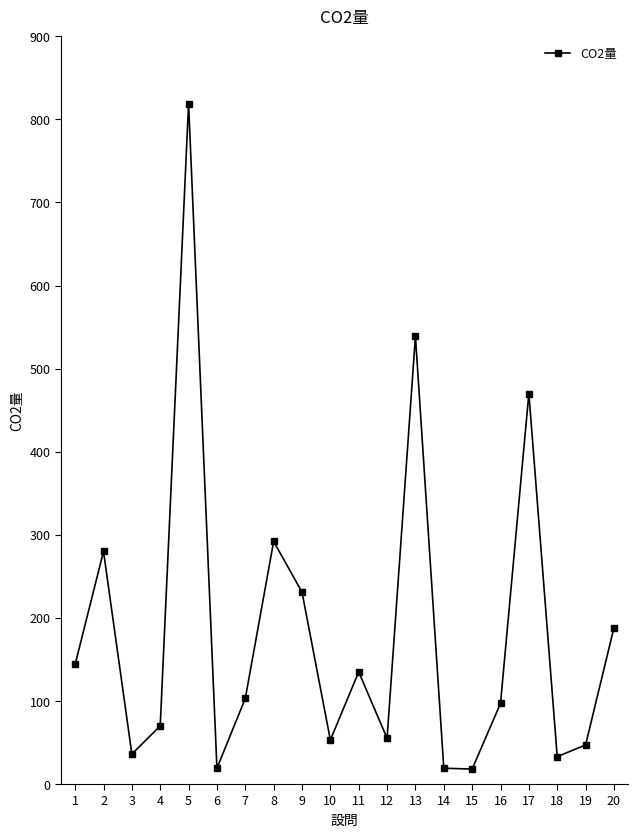

The chart shows a value of 292 at 8. True or false?

True